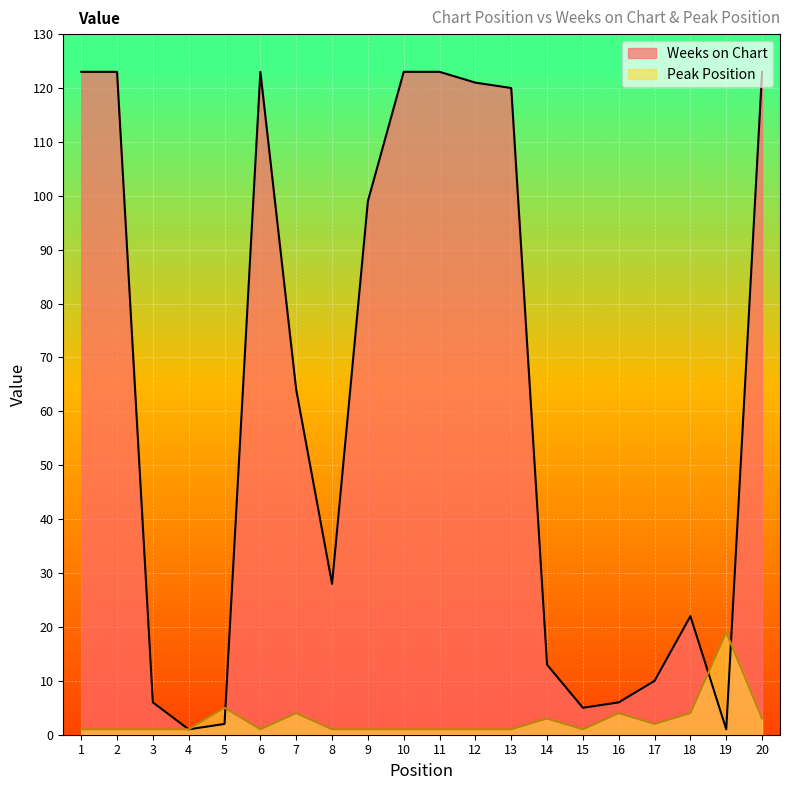

At how many categories does at least one series exceed 49?

10